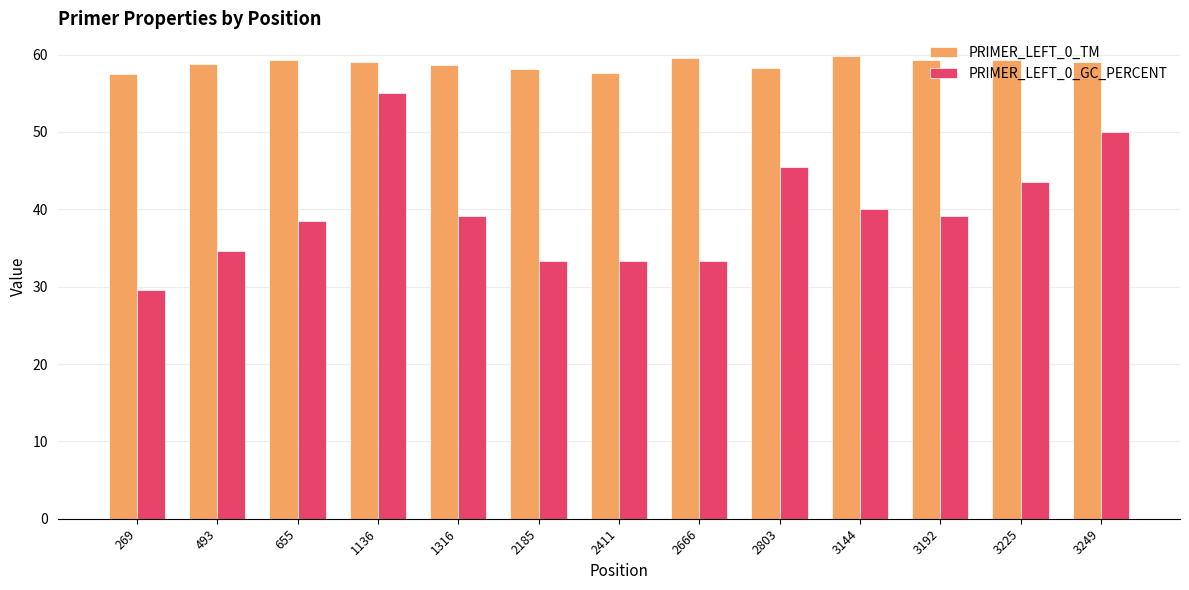

List the series in order of their peak value, highest first.

PRIMER_LEFT_0_TM, PRIMER_LEFT_0_GC_PERCENT